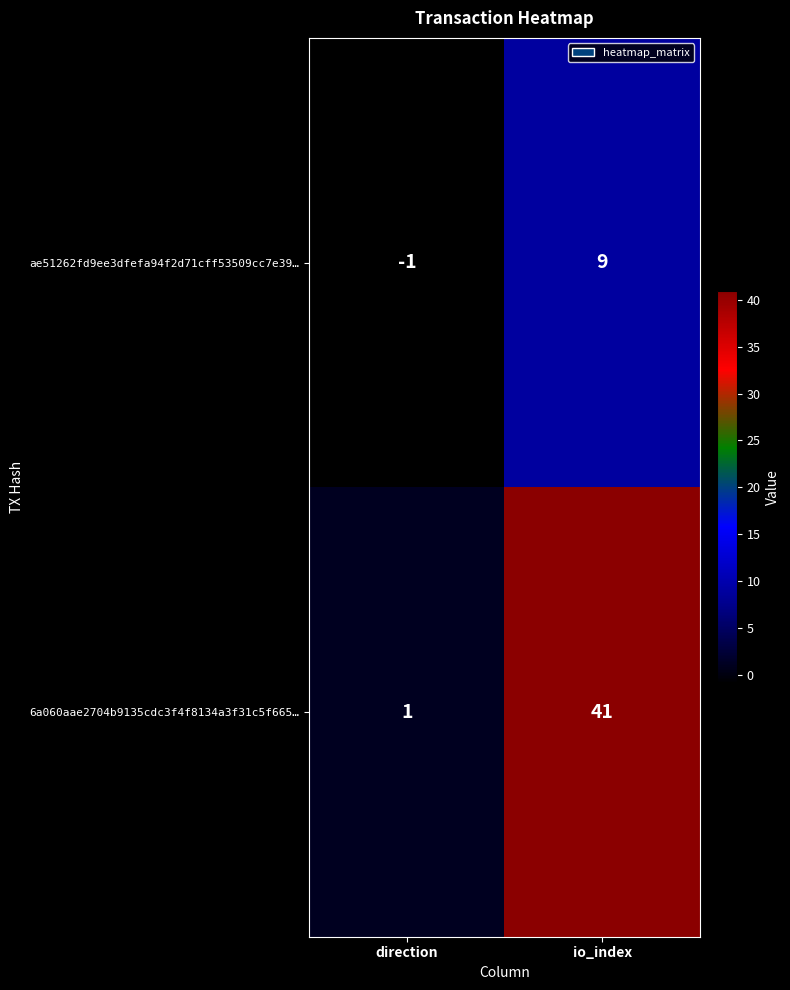

What is the difference between the maximum and minimum values in the ae51262fd9ee3dfefa94f2d71cff53509cc7e39… series?

10